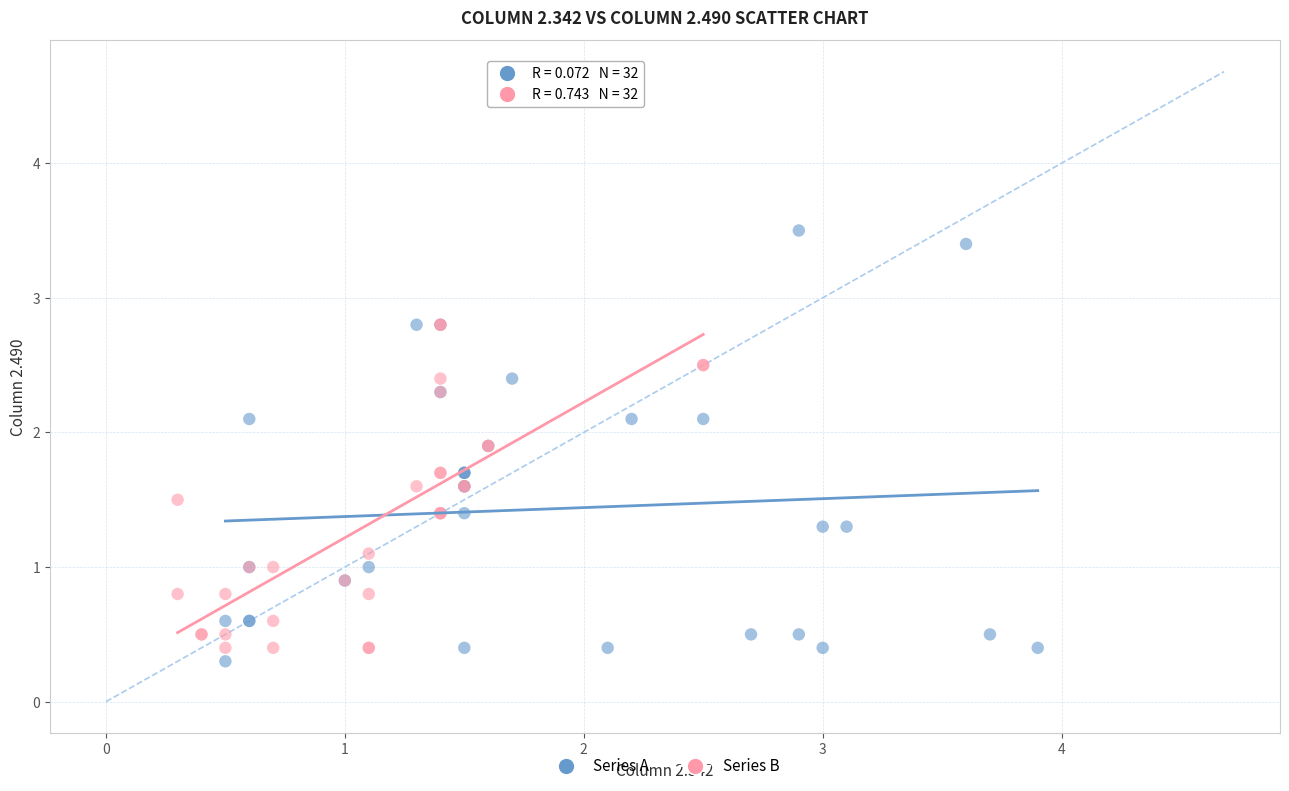

Which series contains the highest Y value?

Series A